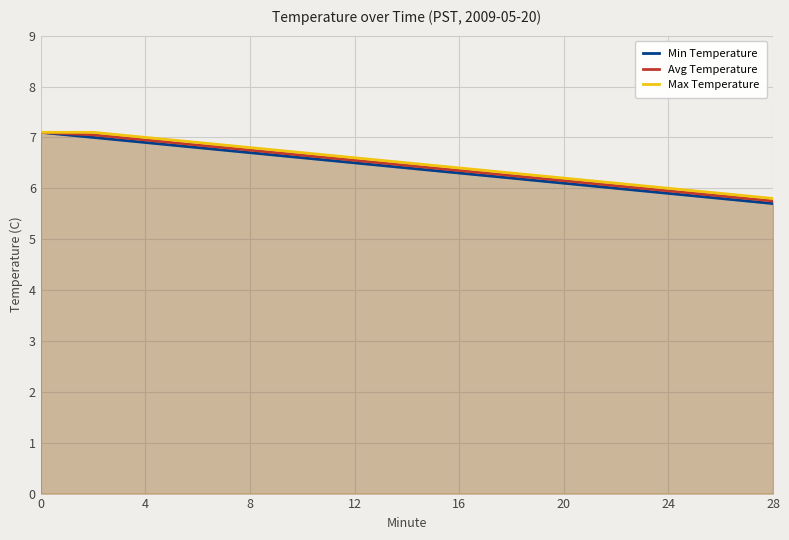

Which series has the largest range (max minus min)?

Min Temperature